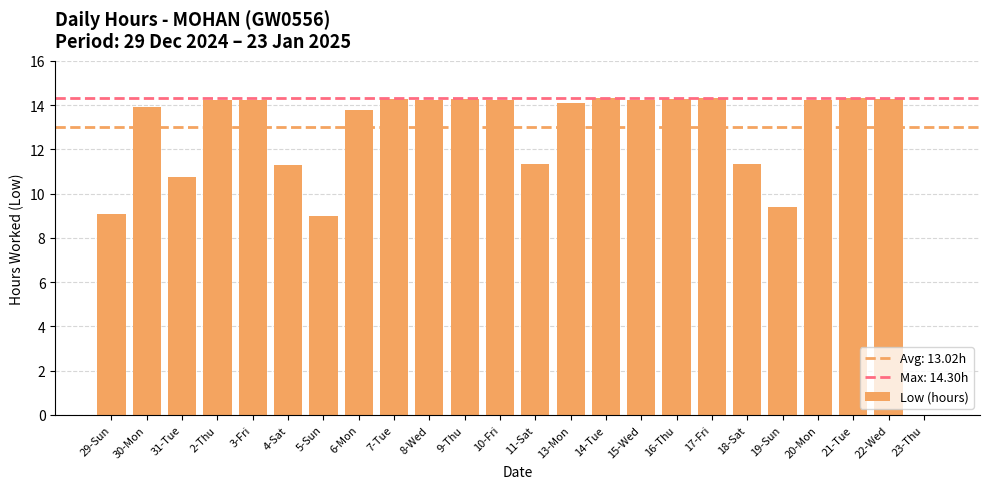

How many categories are shown in the chart?

24